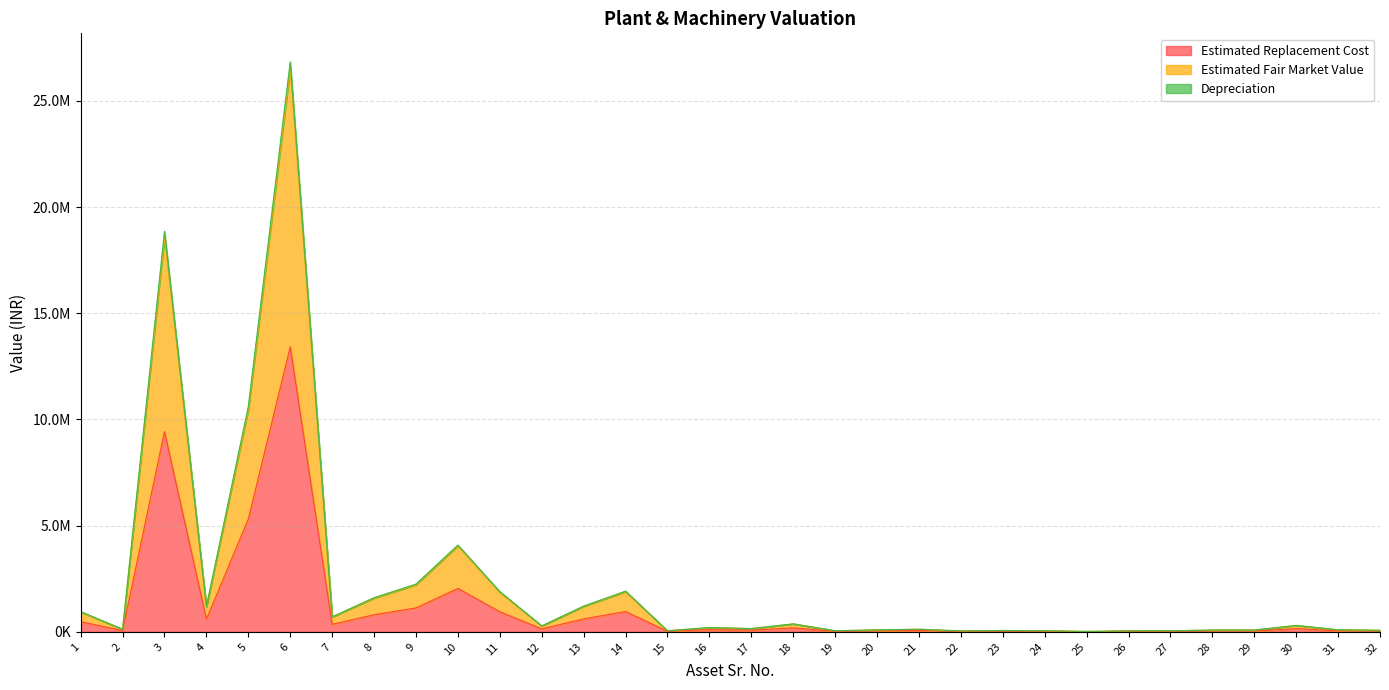

What is the value of the Estimated Replacement Cost point at the 4th from the left?

595912.9